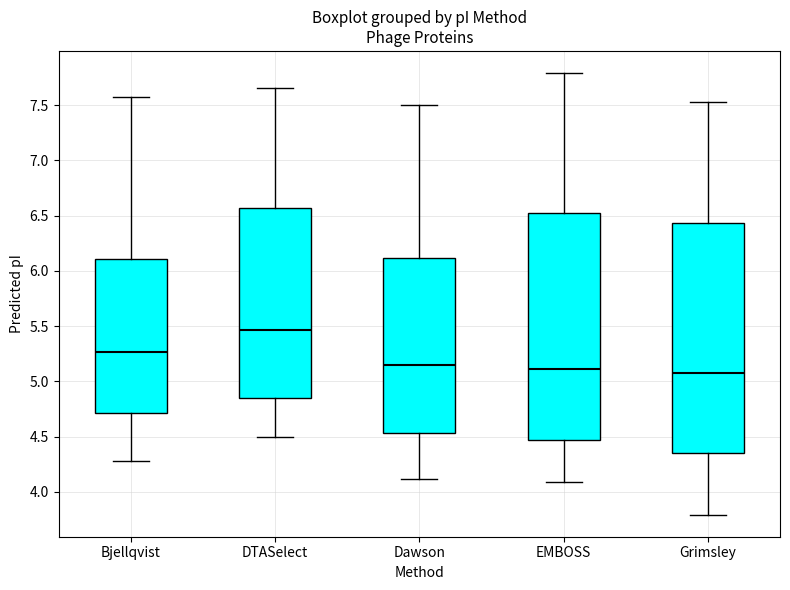

Which box has the highest median line?

DTASelect